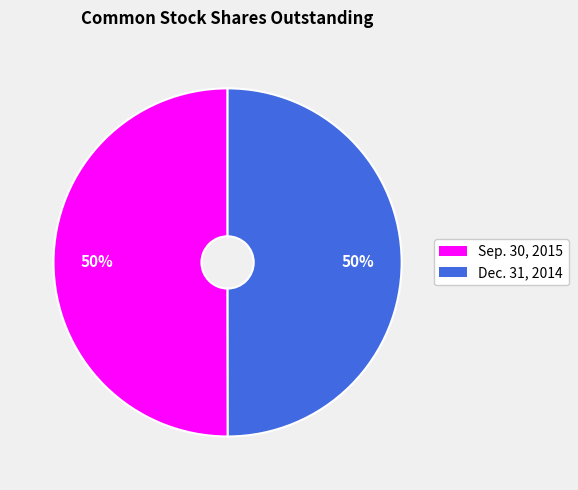

Count the number of slices in the pie.

2